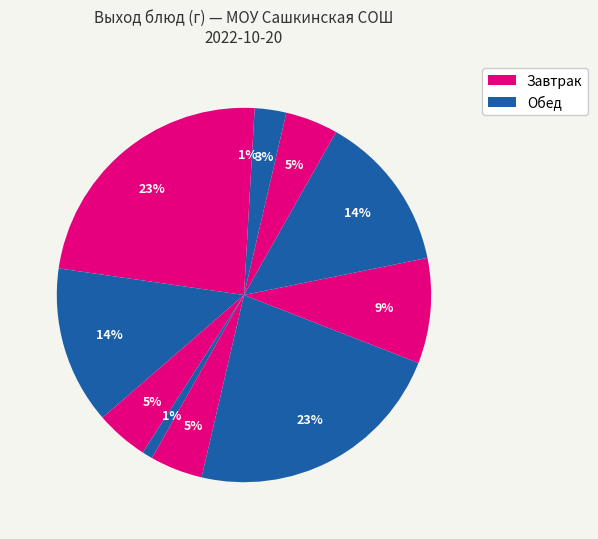

How many slices are in this pie chart?

11